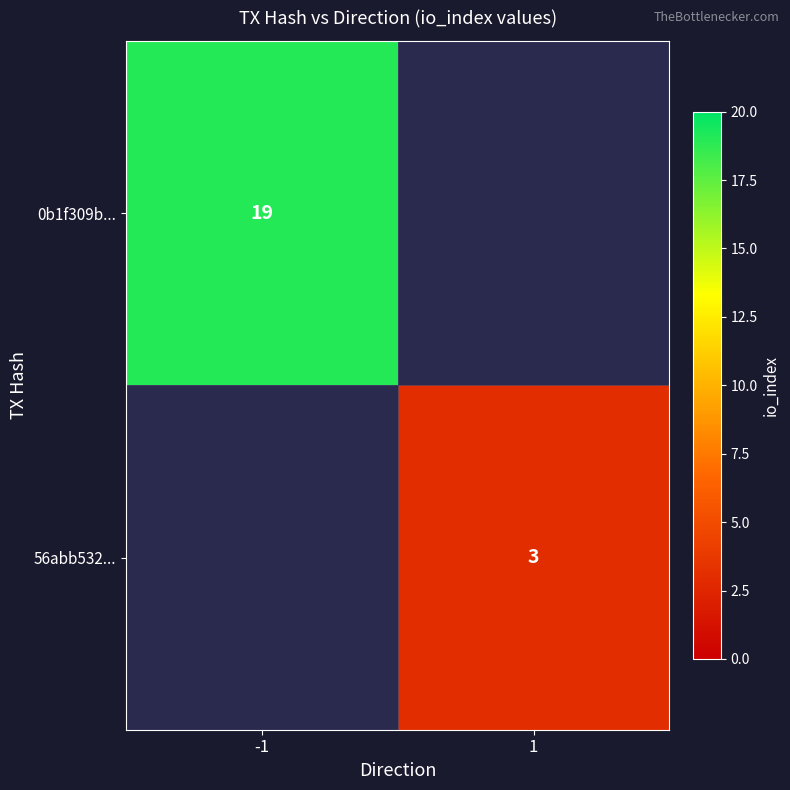

The 56abb532... series shows 3 at 1. True or false?

True